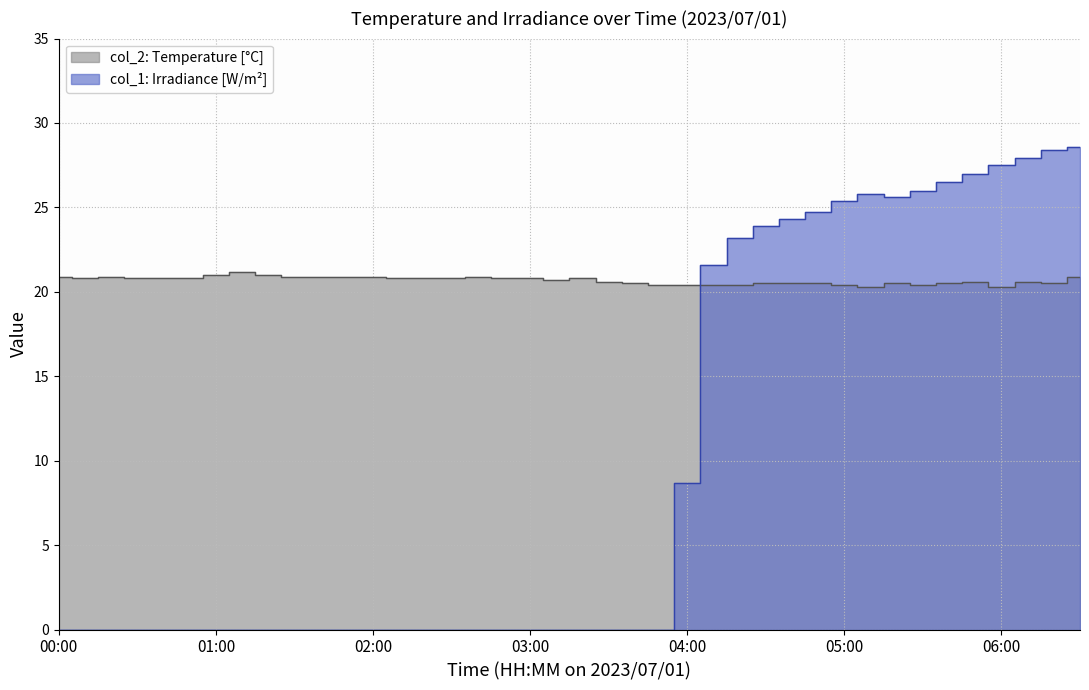

The col_2 series shows 29.1 at 06:40. True or false?

False